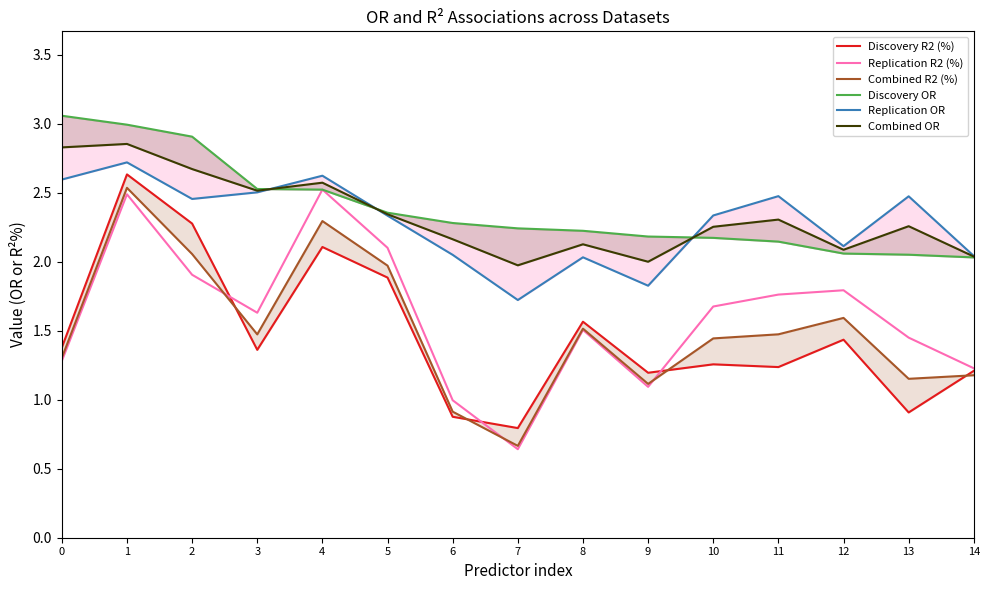

Reading left to right, list all the values displayed in this chart.

Discovery R2 (%): 1.4	2.6	2.3	1.4	2.1	1.9	0.9	0.8	1.6	1.2	1.3	1.2	1.4	0.9	1.2
Replication R2 (%): 1.3	2.5	1.9	1.6	2.5	2.1	1.0	0.6	1.5	1.1	1.7	1.8	1.8	1.4	1.2
Combined R2 (%): 1.3	2.5	2.1	1.5	2.3	2.0	0.9	0.7	1.5	1.1	1.4	1.5	1.6	1.2	1.2
Discovery OR: 3.1	3.0	2.9	2.5	2.5	2.4	2.3	2.2	2.2	2.2	2.2	2.1	2.1	2.1	2.0
Replication OR: 2.6	2.7	2.5	2.5	2.6	2.3	2.0	1.7	2.0	1.8	2.3	2.5	2.1	2.5	2.0
Combined OR: 2.8	2.9	2.7	2.5	2.6	2.3	2.2	2.0	2.1	2.0	2.3	2.3	2.1	2.3	2.0